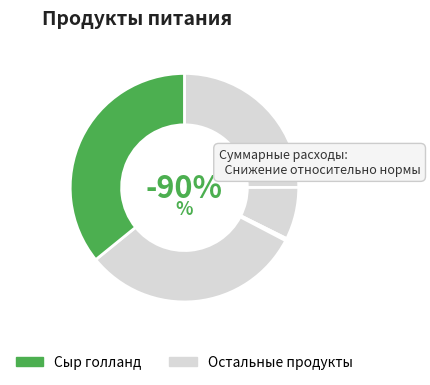

Does Сыр голланд represent more than half of the total?

No